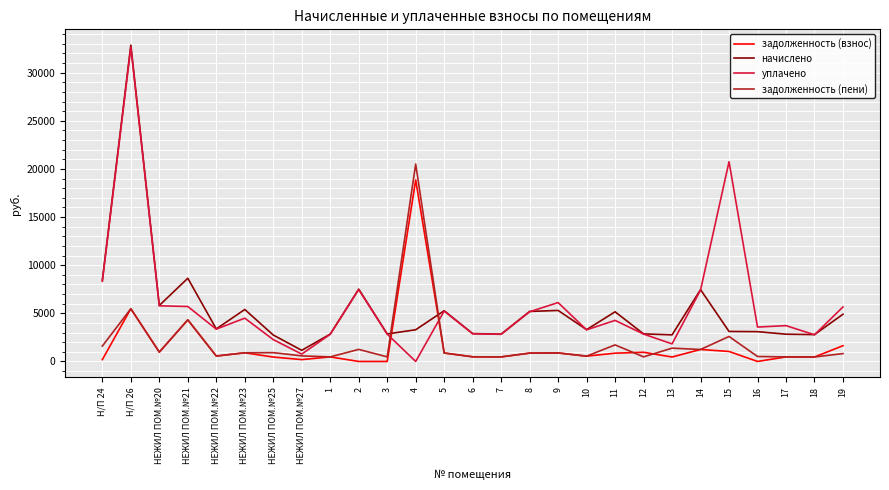

At which category is the sum across all series the highest?

Н/П 26